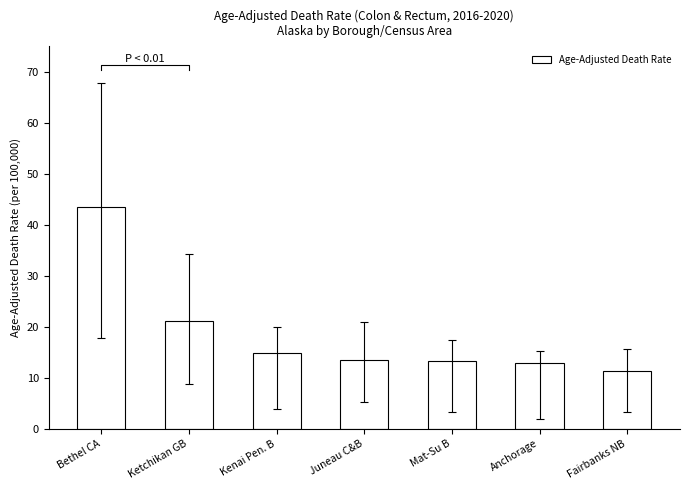

What is the difference between the values at Mat-Su B and Kenai Pen. B?

1.5